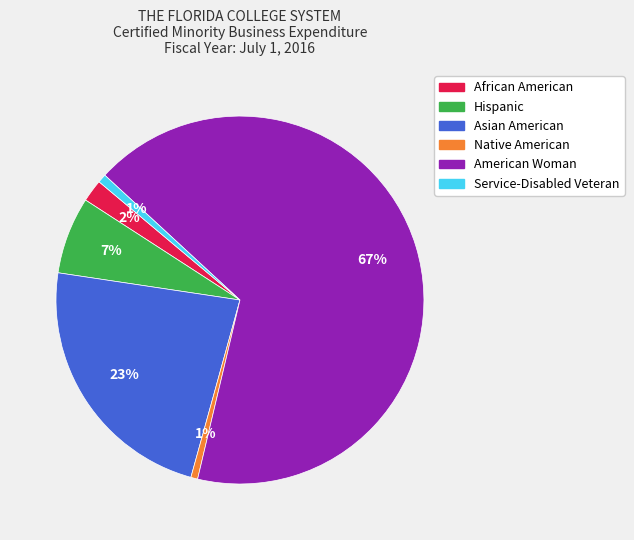

The African American slice represents 2% of the pie. True or false?

True